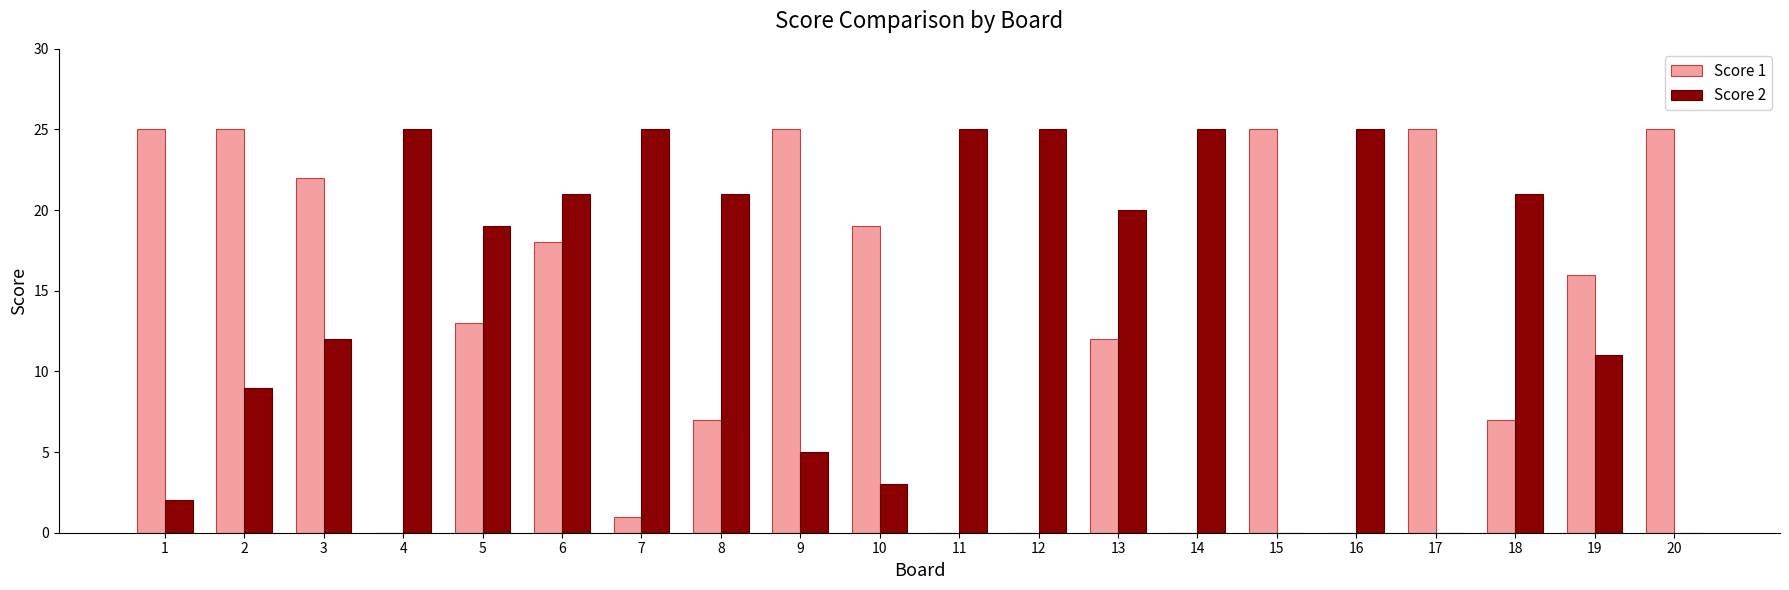

Reading left to right, what are all the values shown in this chart?

Score 1: 25	25	22	0	13	18	1	7	25	19	0	0	12	0	25	0	25	7	16	25
Score 2: 2	9	12	25	19	21	25	21	5	3	25	25	20	25	0	25	0	21	11	0